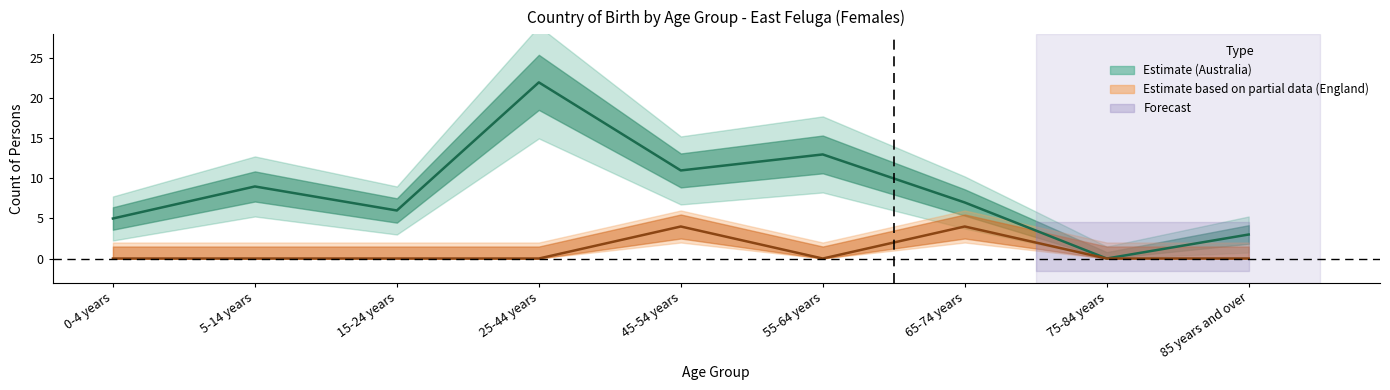

What is the sum of the Australia_females values at 0-4 years and 75-84 years?

5